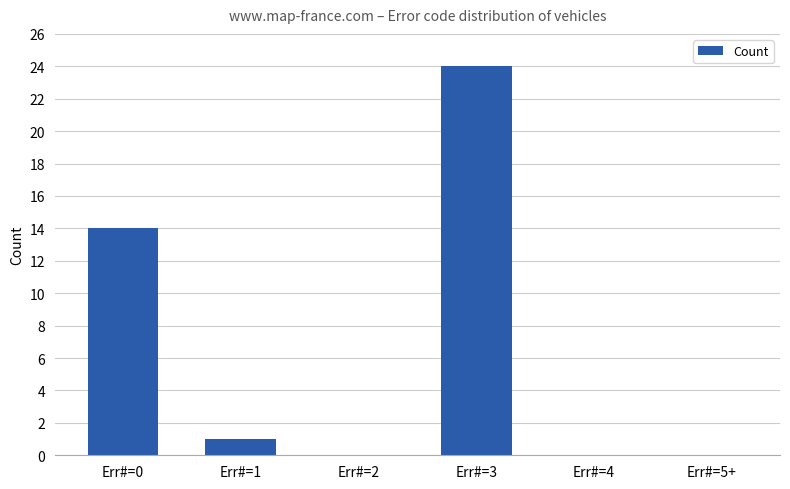

The chart shows a value of -16 at Err#=5+. True or false?

False